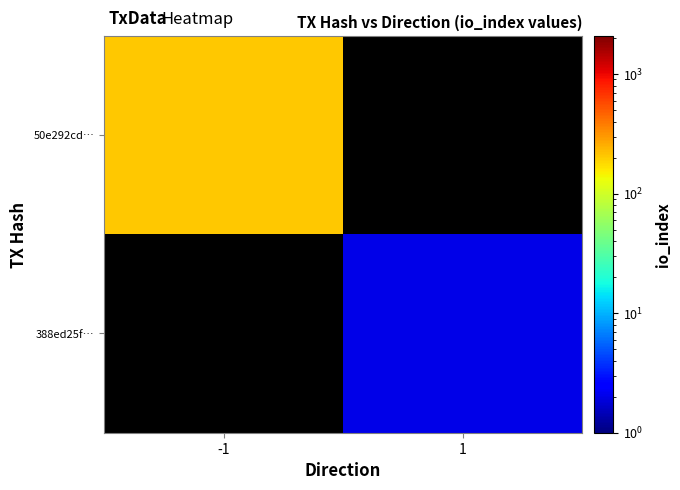

At how many categories does at least one series exceed 38?

1